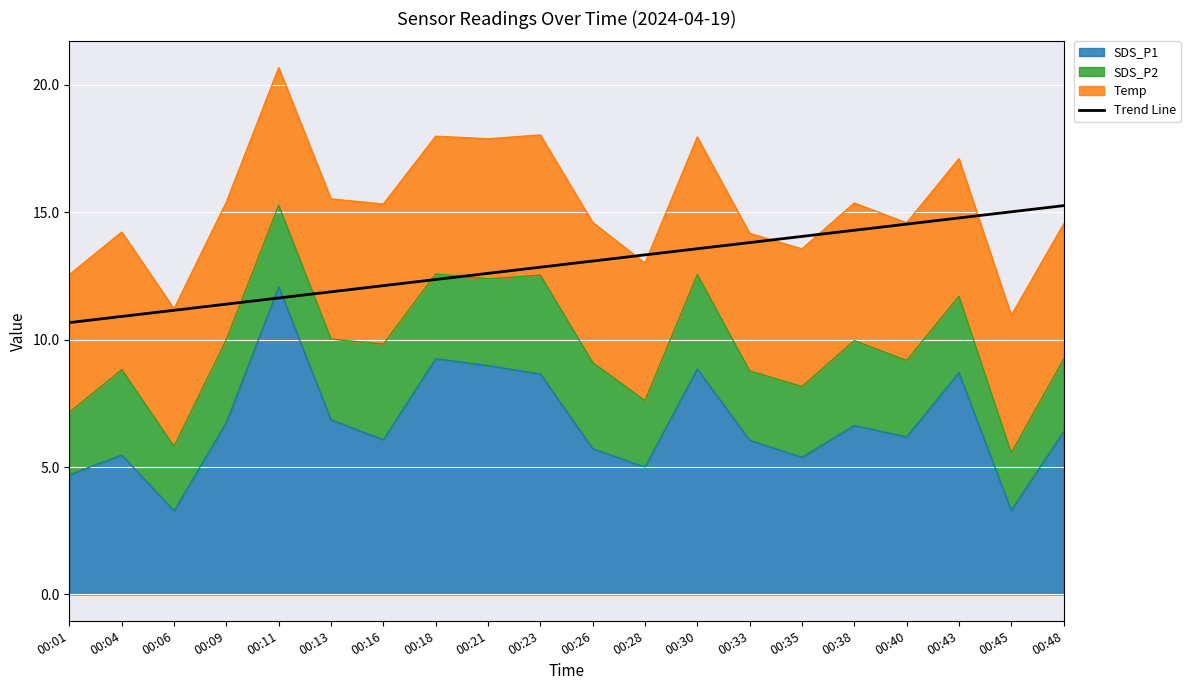

Is it true that the value at 00:01 is 14.5?

False